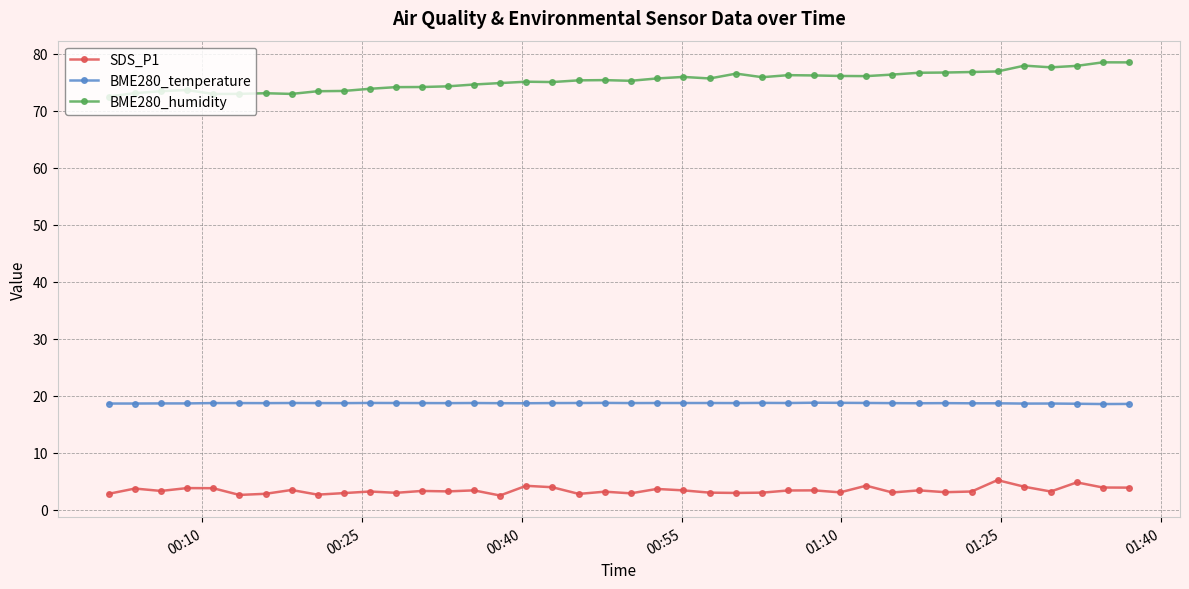

What is the maximum value shown in the chart?

78.5